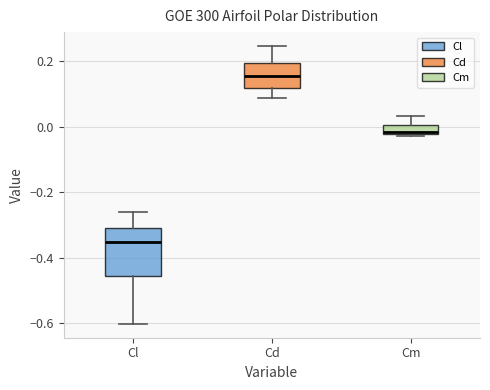

Where does the lower whisker of the box for Cl end on the y-axis? The values are not printed on the chart, so give them approximately, as read against the axis.

-0.60